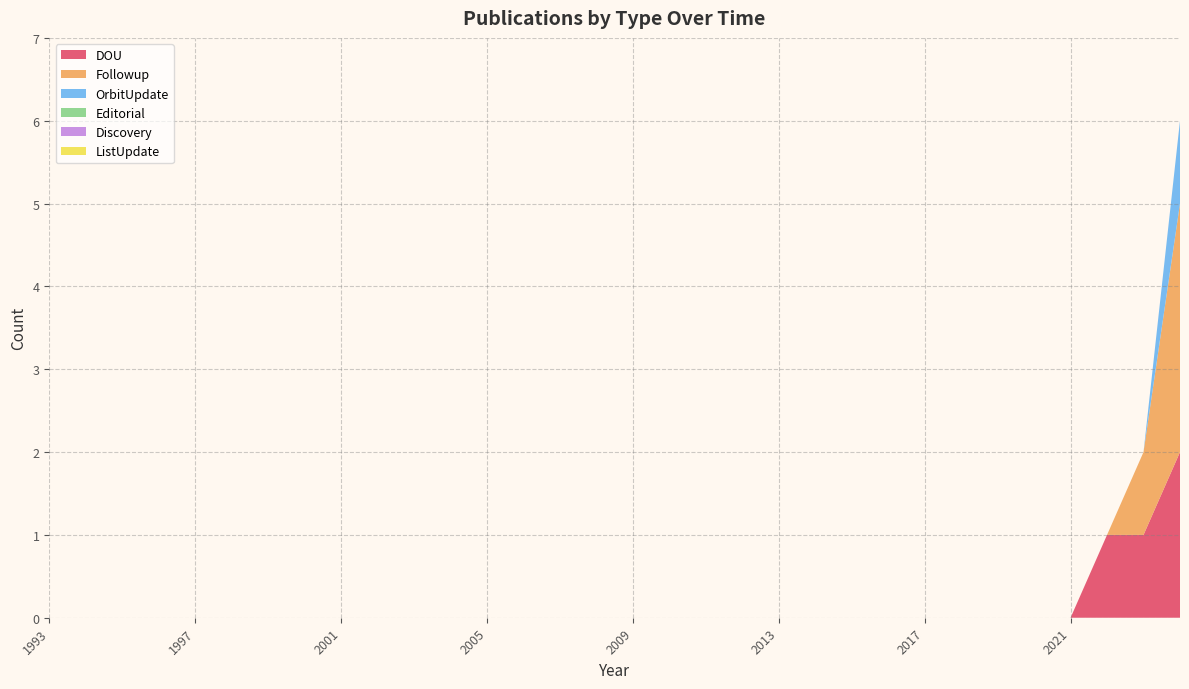

Reading left to right, what are all the values shown in this chart?

DOU: 0	0	0	0	0	0	0	0	0	0	0	0	0	0	0	0	0	0	0	0	0	0	0	0	0	0	0	0	0	1	1	2
Followup: 0	0	0	0	0	0	0	0	0	0	0	0	0	0	0	0	0	0	0	0	0	0	0	0	0	0	0	0	0	0	1	3
OrbitUpdate: 0	0	0	0	0	0	0	0	0	0	0	0	0	0	0	0	0	0	0	0	0	0	0	0	0	0	0	0	0	0	0	1
Editorial: 0	0	0	0	0	0	0	0	0	0	0	0	0	0	0	0	0	0	0	0	0	0	0	0	0	0	0	0	0	0	0	0
Discovery: 0	0	0	0	0	0	0	0	0	0	0	0	0	0	0	0	0	0	0	0	0	0	0	0	0	0	0	0	0	0	0	0
ListUpdate: 0	0	0	0	0	0	0	0	0	0	0	0	0	0	0	0	0	0	0	0	0	0	0	0	0	0	0	0	0	0	0	0